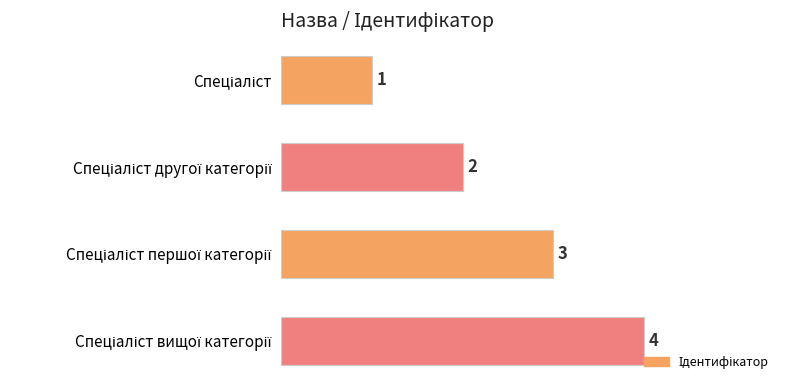

Count the values in the range 2 to 4.

3